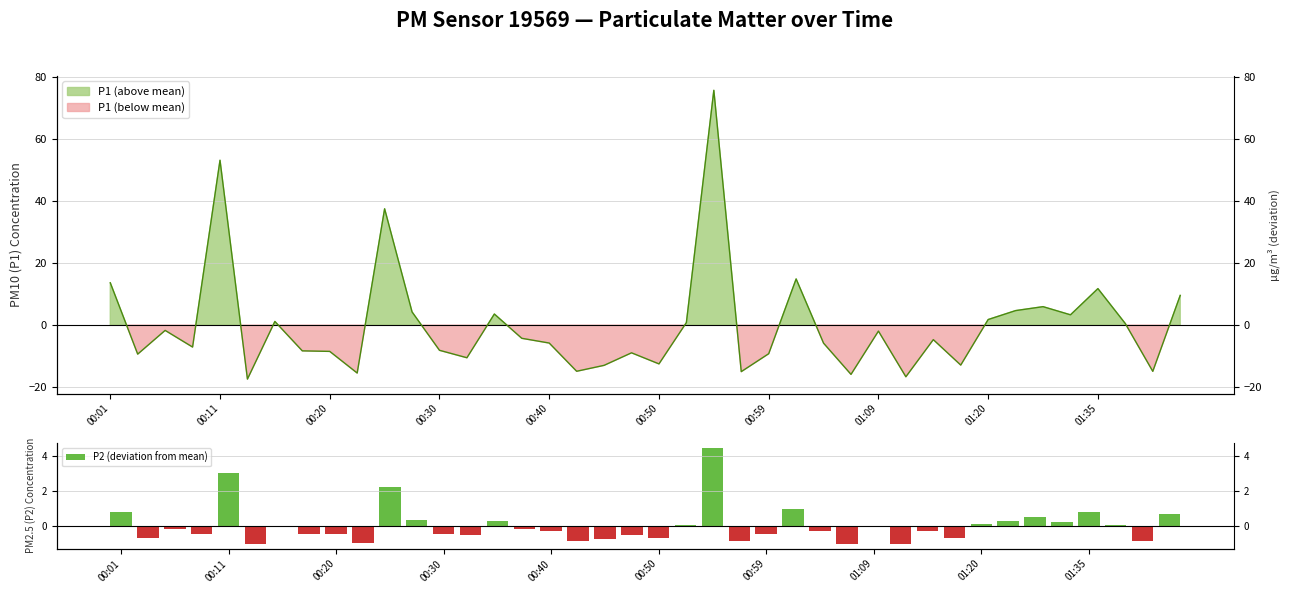

Where does the data first go above 0?

00:01